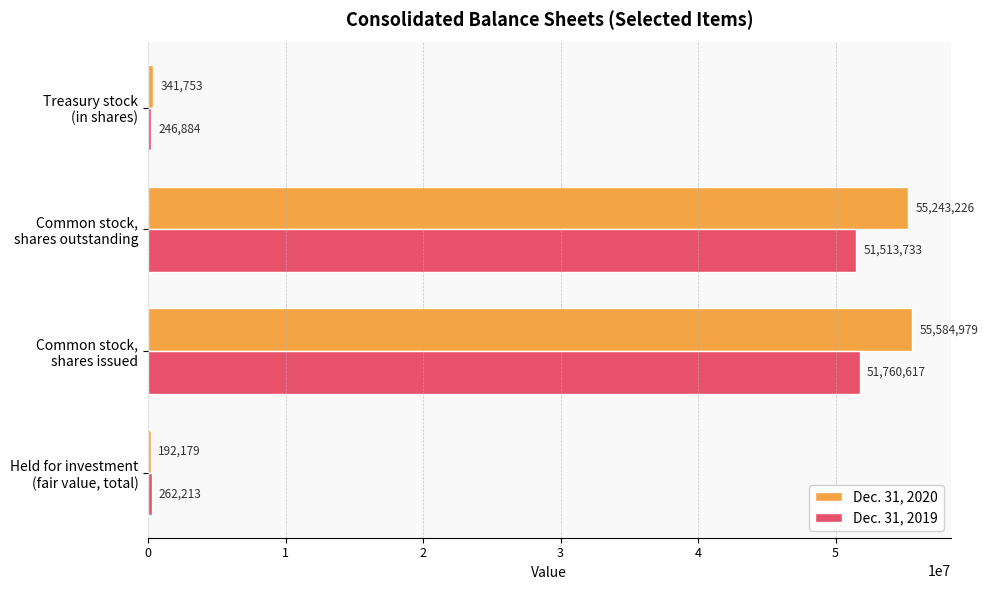

Which series has the largest total across all categories?

Dec. 31, 2020